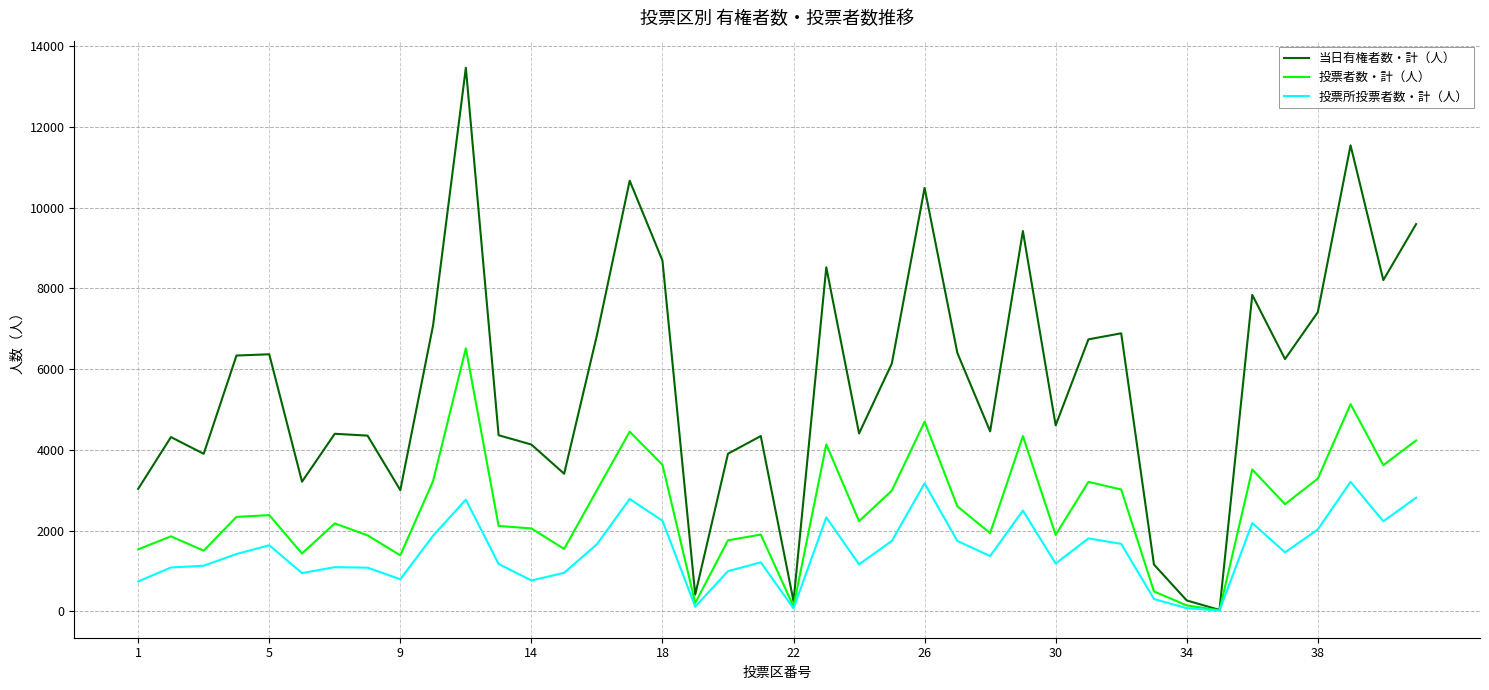

List the series in order of their overall mean, highest first.

当日有権者数・計（人）, 投票者数・計（人）, 投票所投票者数・計（人）